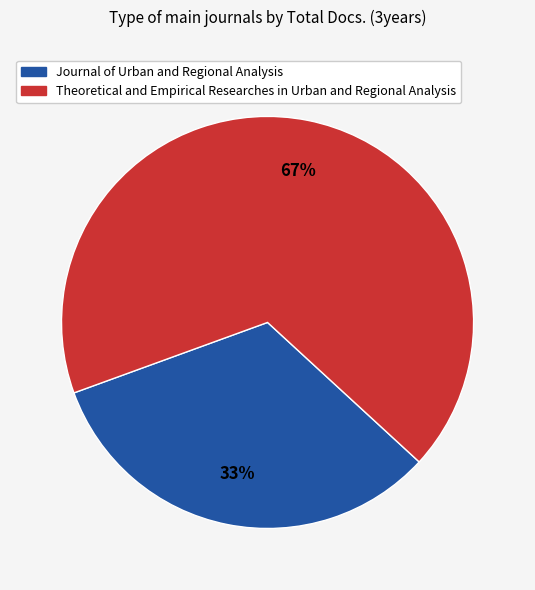

Rank the categories by value from lowest to highest.

Journal of Urban and Regional Analysis, Theoretical and Empirical Researches in Urban and Regional Analysis